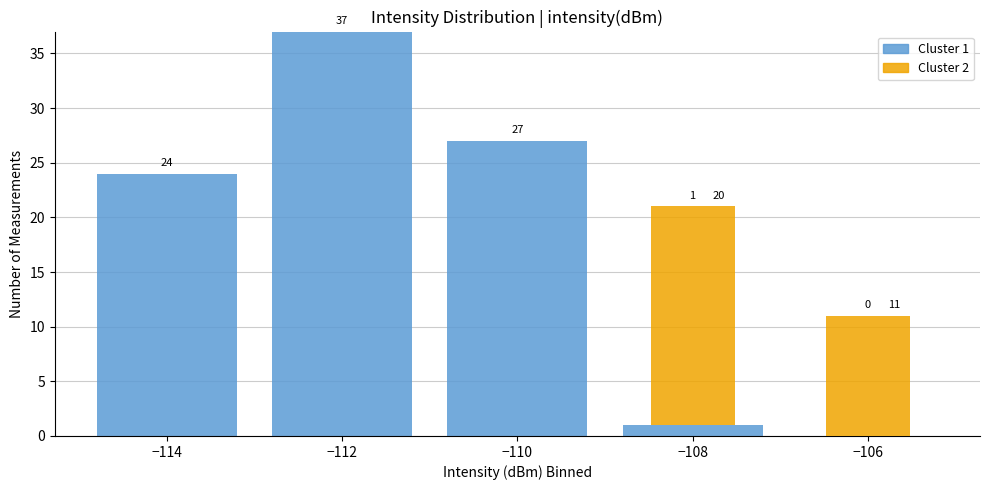

Which range on the x-axis has the tallest stacked bar (by total height)?

-113 to -111